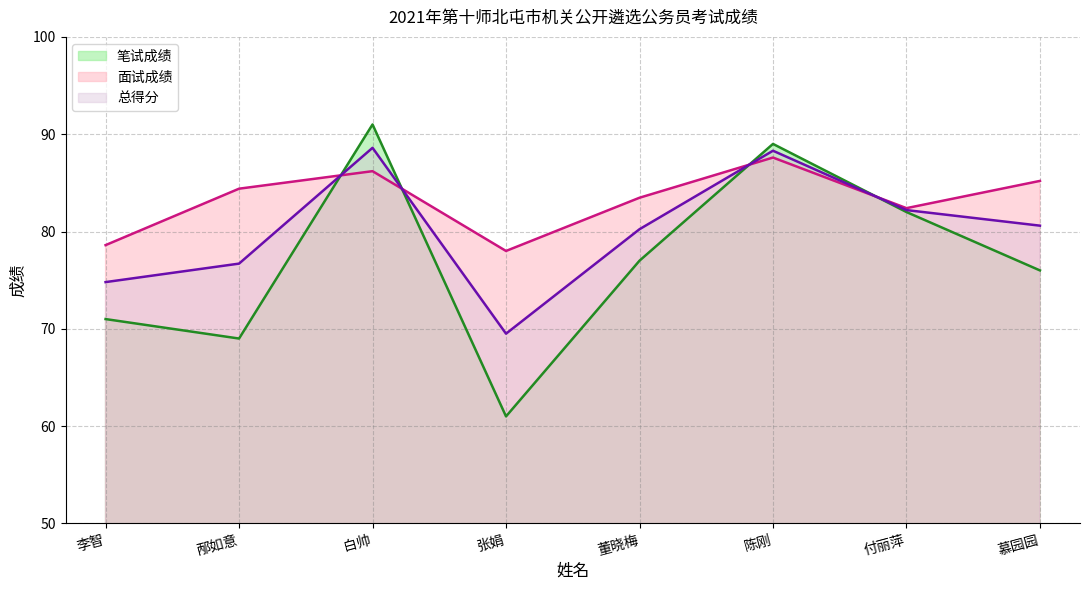

The 总得分 series shows 113.3 at 慕园园. True or false?

False